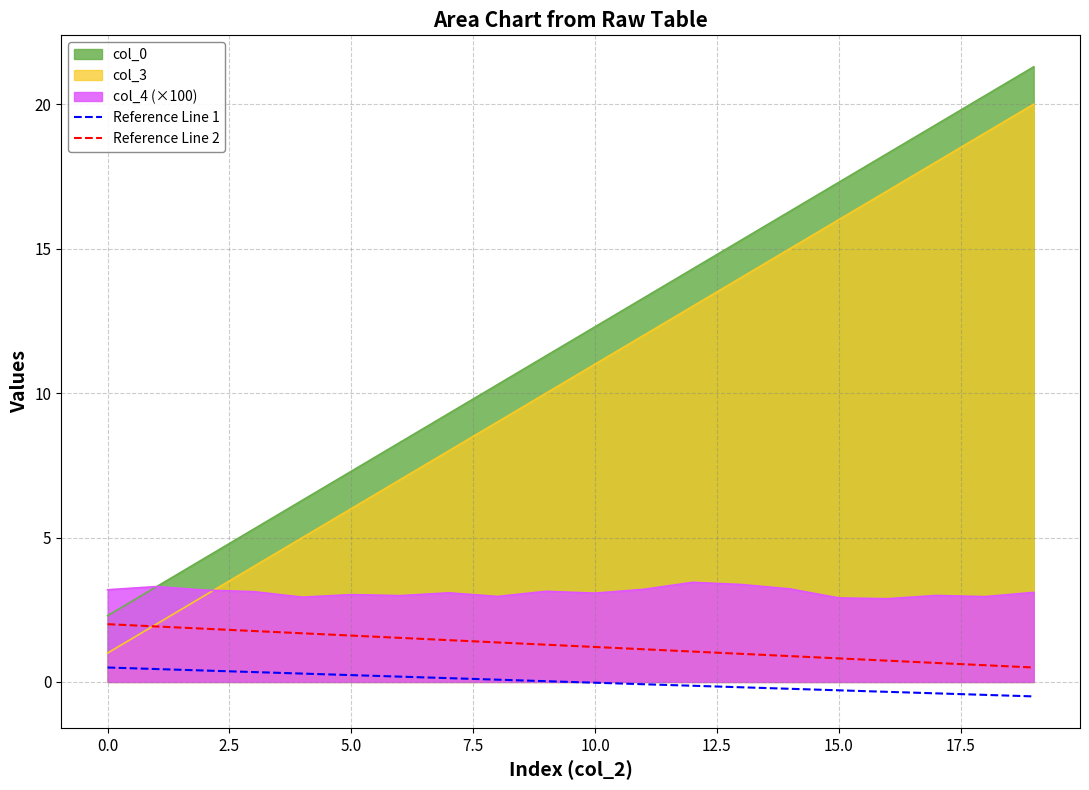

True or false: Reference Line 1 and Reference Line 2 intersect in this chart.

False